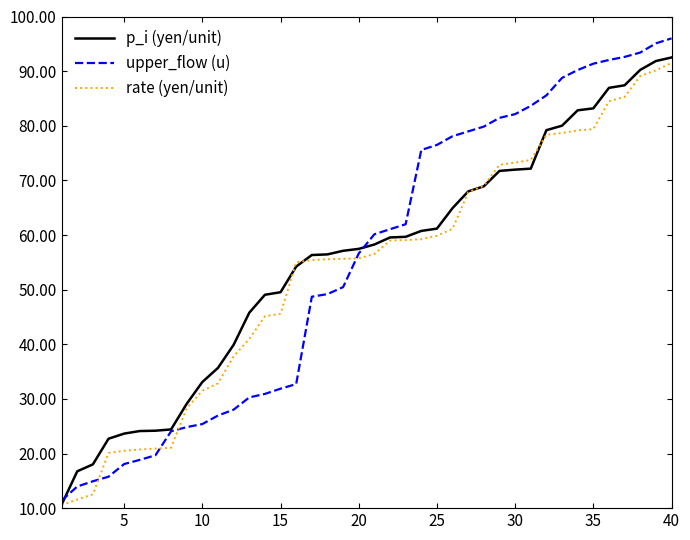

What is the highest value of the p_i (yen/unit) series?

92.5